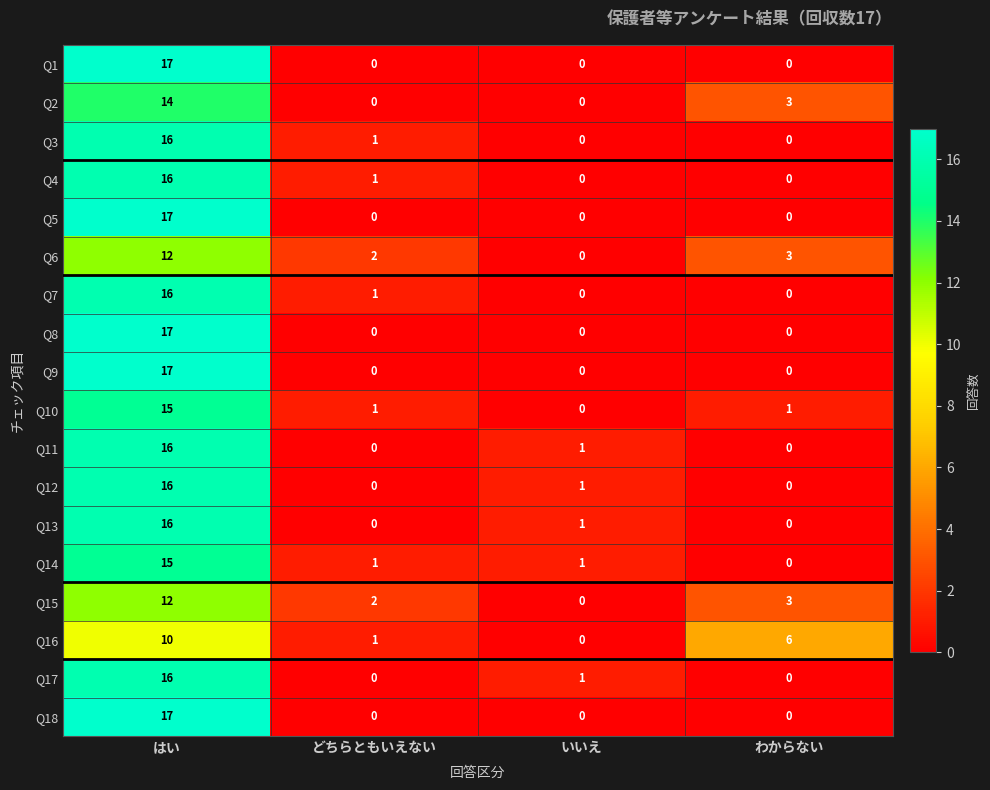

What is the difference between the highest and lowest values at いいえ?

1